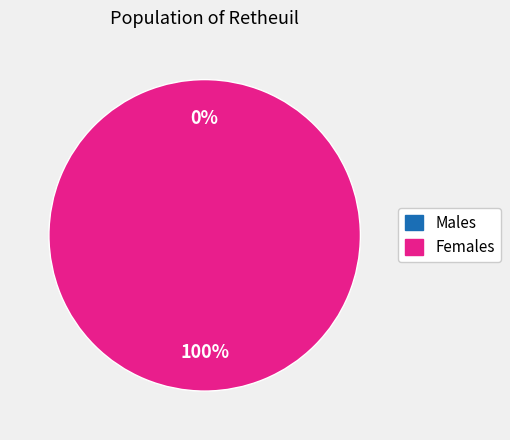

What percentage is the 168935 slice, to the nearest percent?

100%